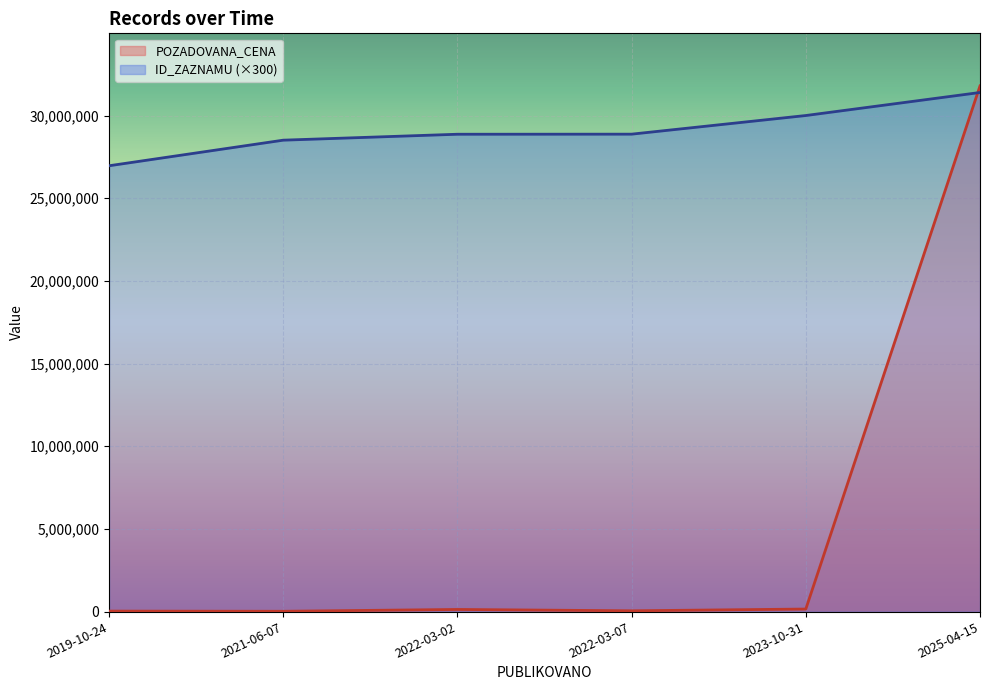

Reading left to right, what are all the values shown in this chart?

ID_ZAZNAMU: 2019-10-24=26960400	2021-06-07=28507800	2022-03-02=28866600	2022-03-07=28871700	2023-10-31=29998800	2025-04-15=31391700
POZADOVANA_CENA: 2019-10-24=28800	2021-06-07=18200	2022-03-02=128000	2022-03-07=46800	2023-10-31=152900	2025-04-15=31790000